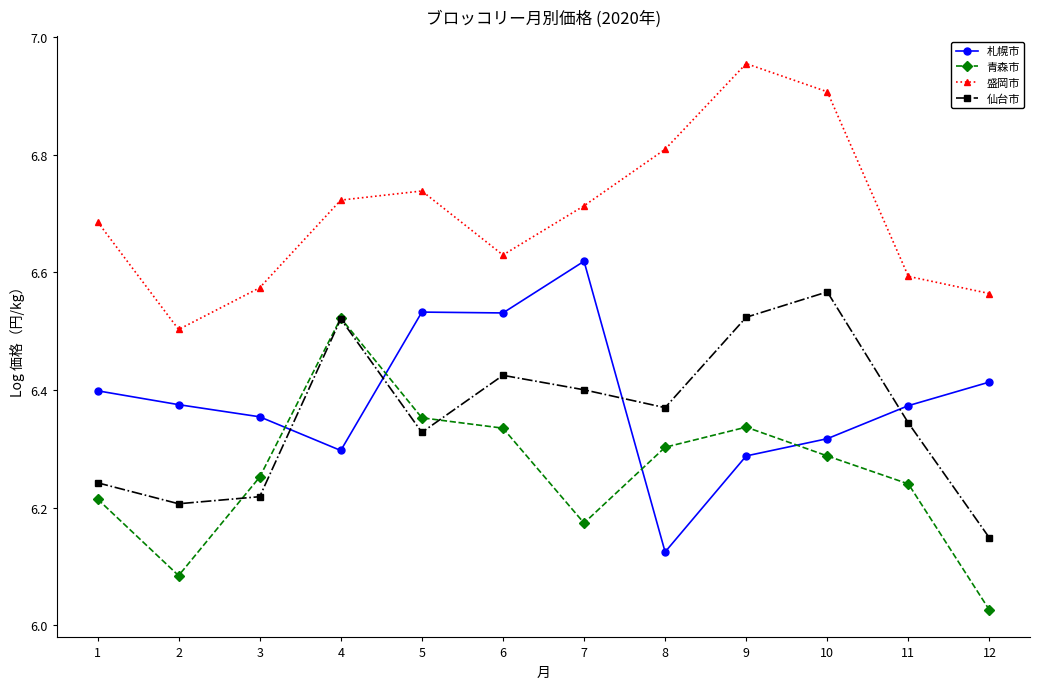

Is this an area chart (filled region under the line)?

No